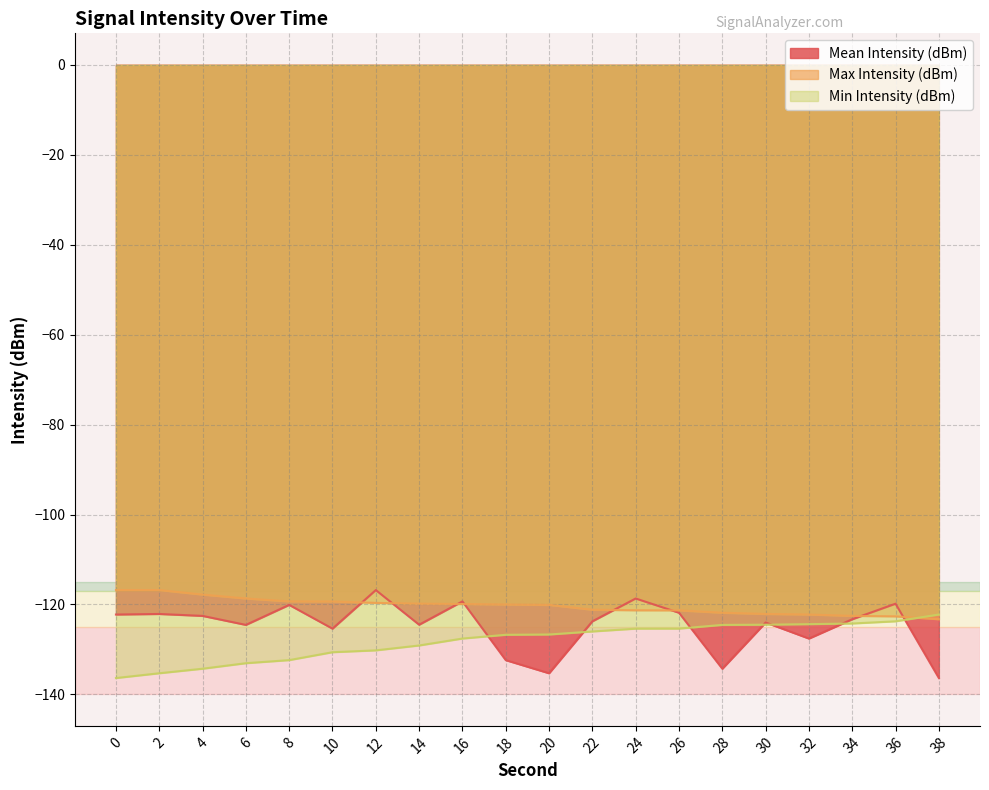

What value does the Mean Intensity (dBm) series have at 38?

-136.4